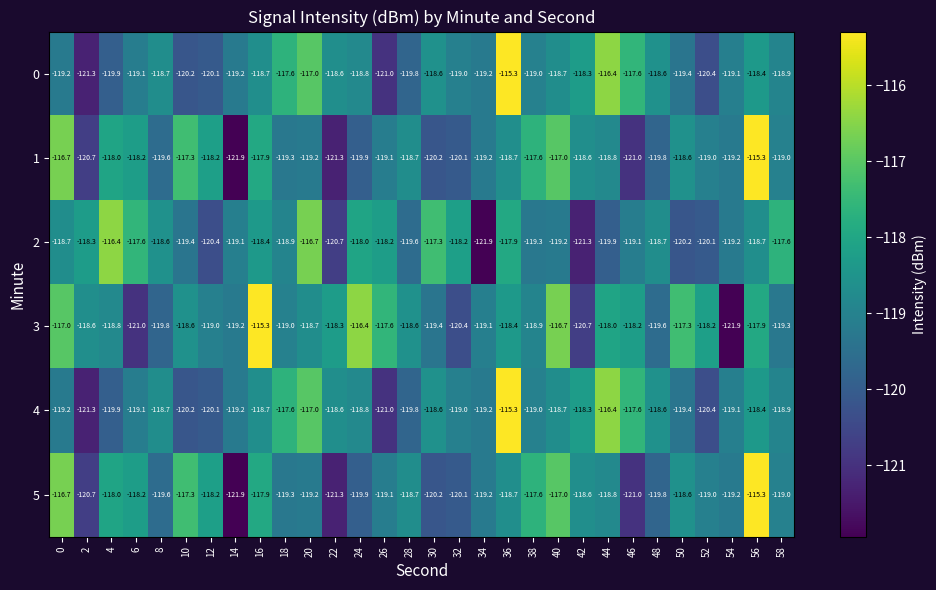

Is the value of 4 at 20 greater than the value of 3 at 28?

Yes